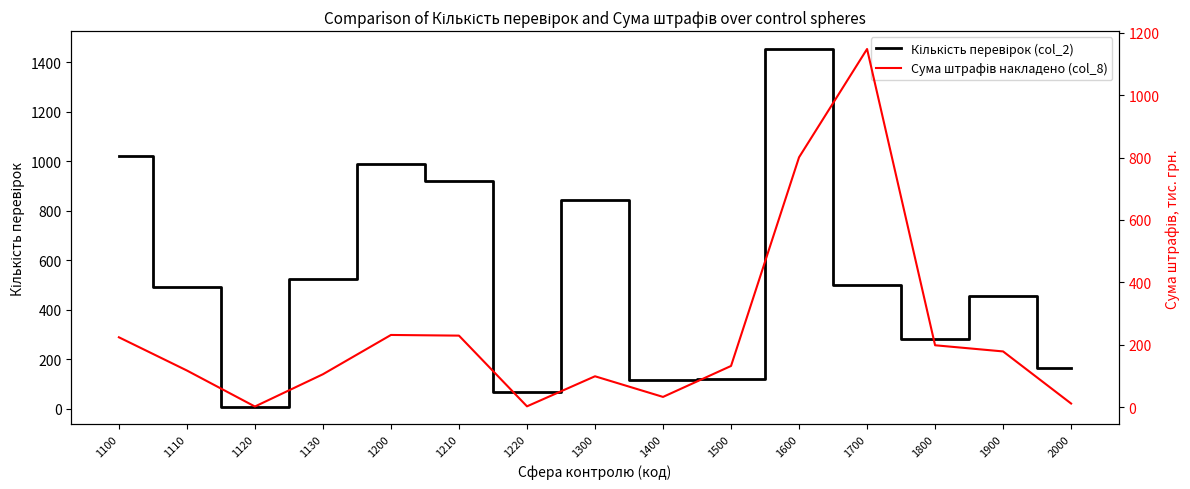

What is the difference between the highest and lowest values at 1600?

653.0